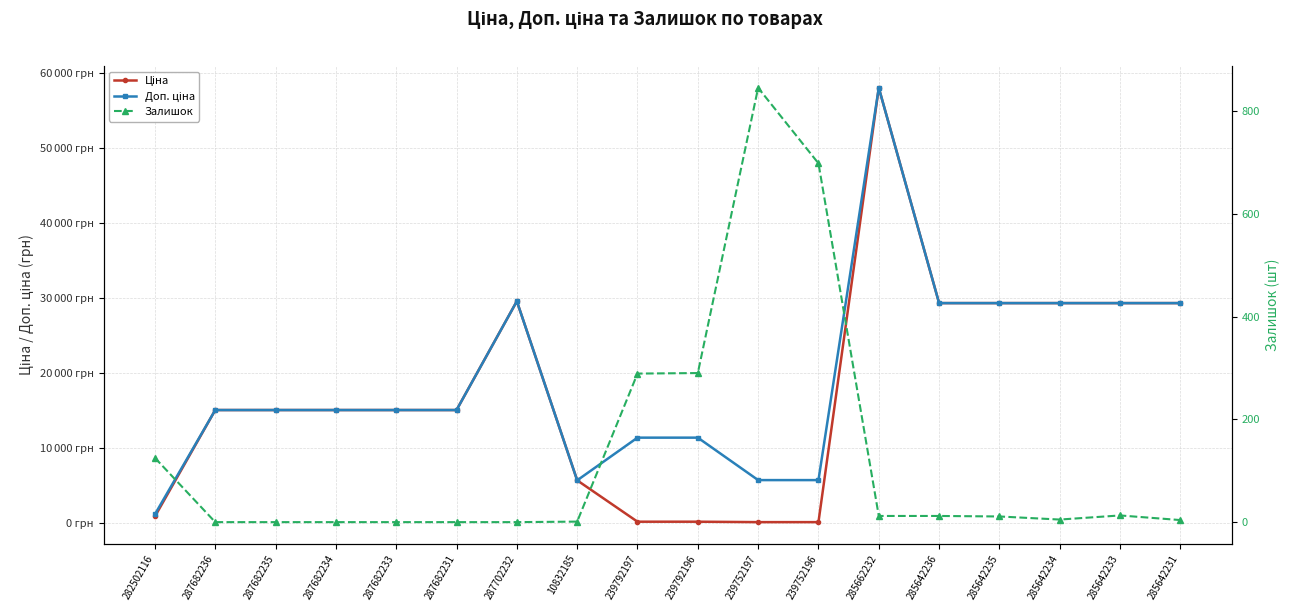

How many interior local valleys does the Доп. ціна series have?

1